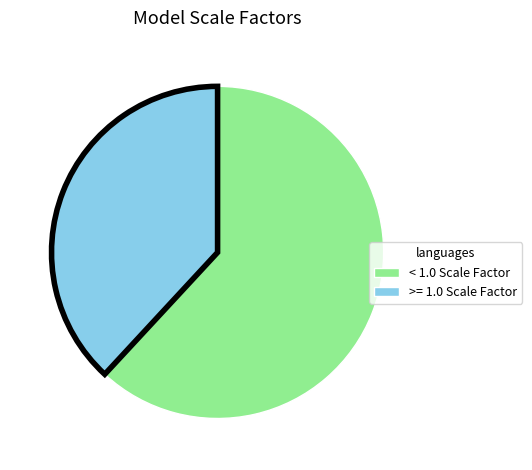

How many slices are in this pie chart?

2